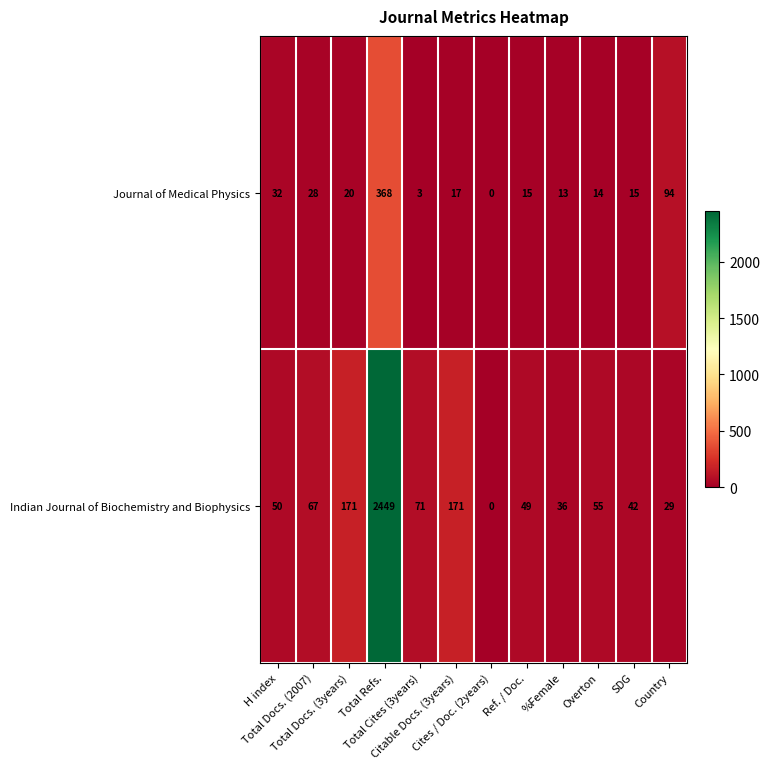

Rank the series by their maximum value, from highest to lowest.

Indian Journal of Biochemistry and Biophysics, Journal of Medical Physics